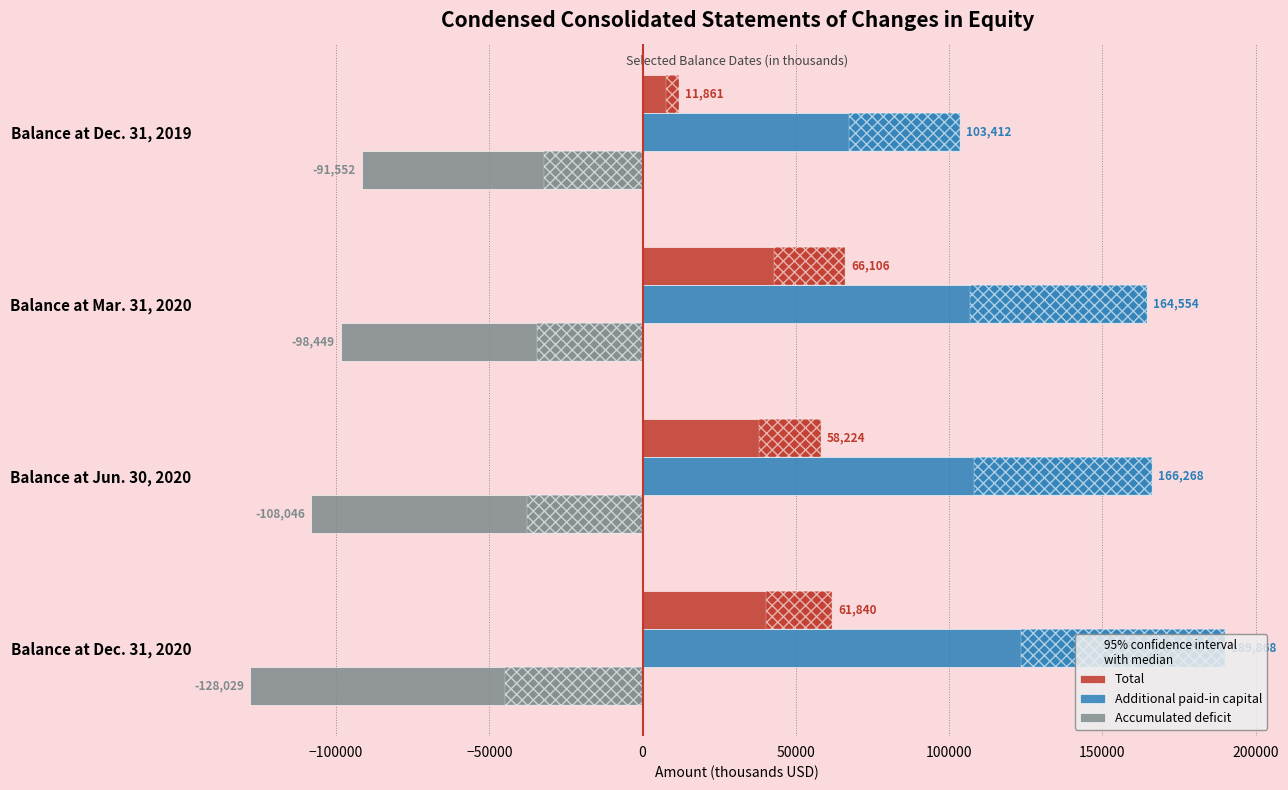

How many data points does each series have?

4